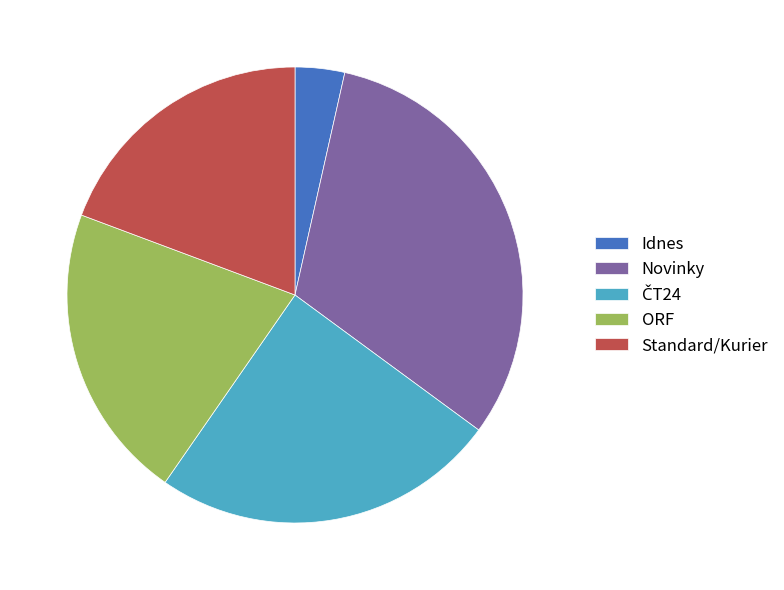

Which slice is the smallest?

Idnes